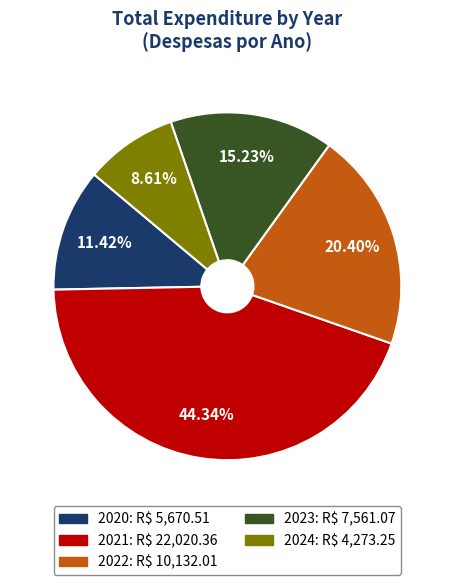

Is there a majority slice in this chart?

No